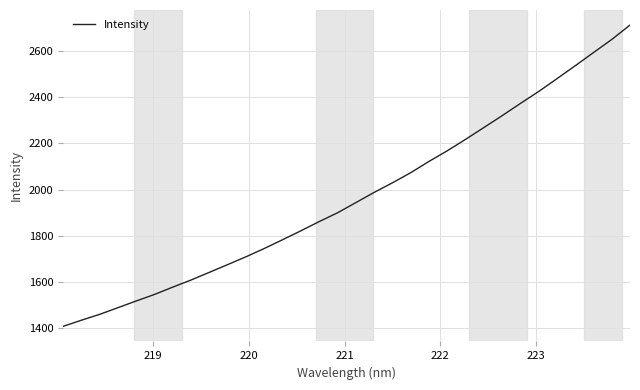

What is the difference between the maximum and minimum values?

1309.6